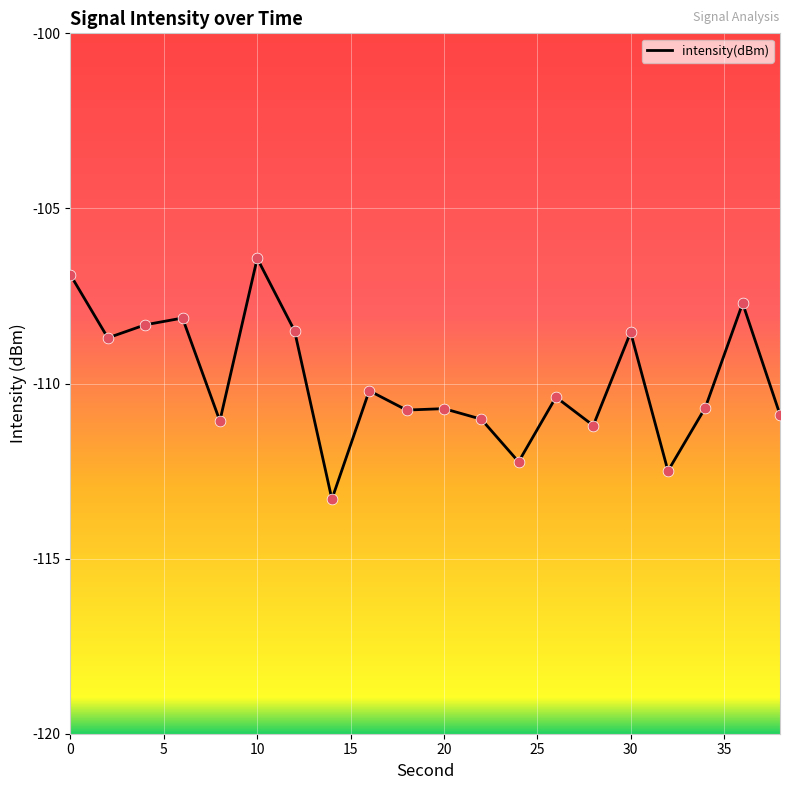

What is the change in value from 22 to 24?

-1.2